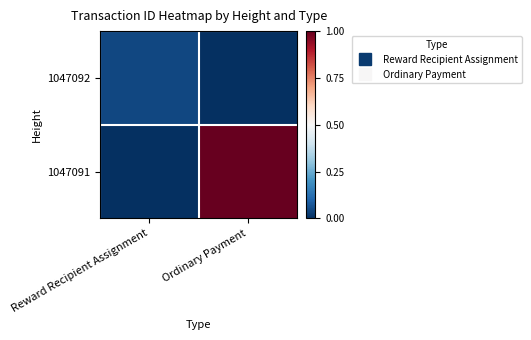

Reading left to right, list all the values displayed in this chart.

1047092: Reward Recipient Assignment=0.0	Ordinary Payment=0.0
1047091: Reward Recipient Assignment=0.0	Ordinary Payment=1.0